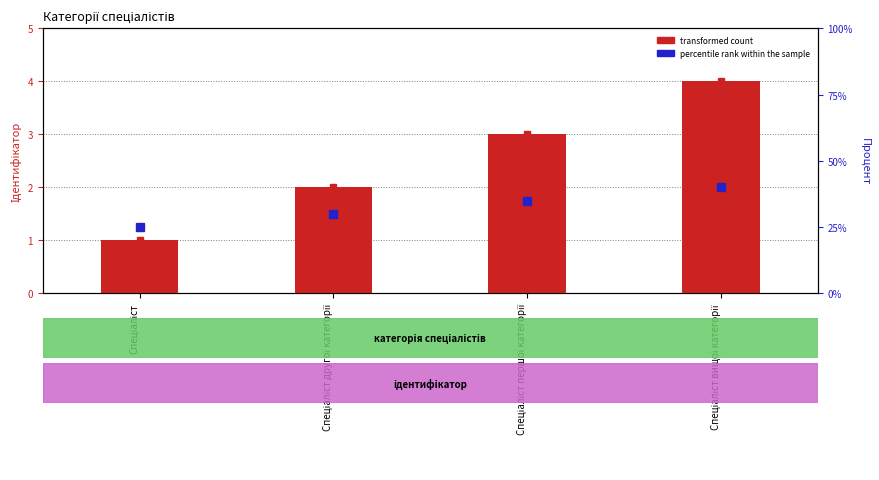

How many bars are there in each group?

2